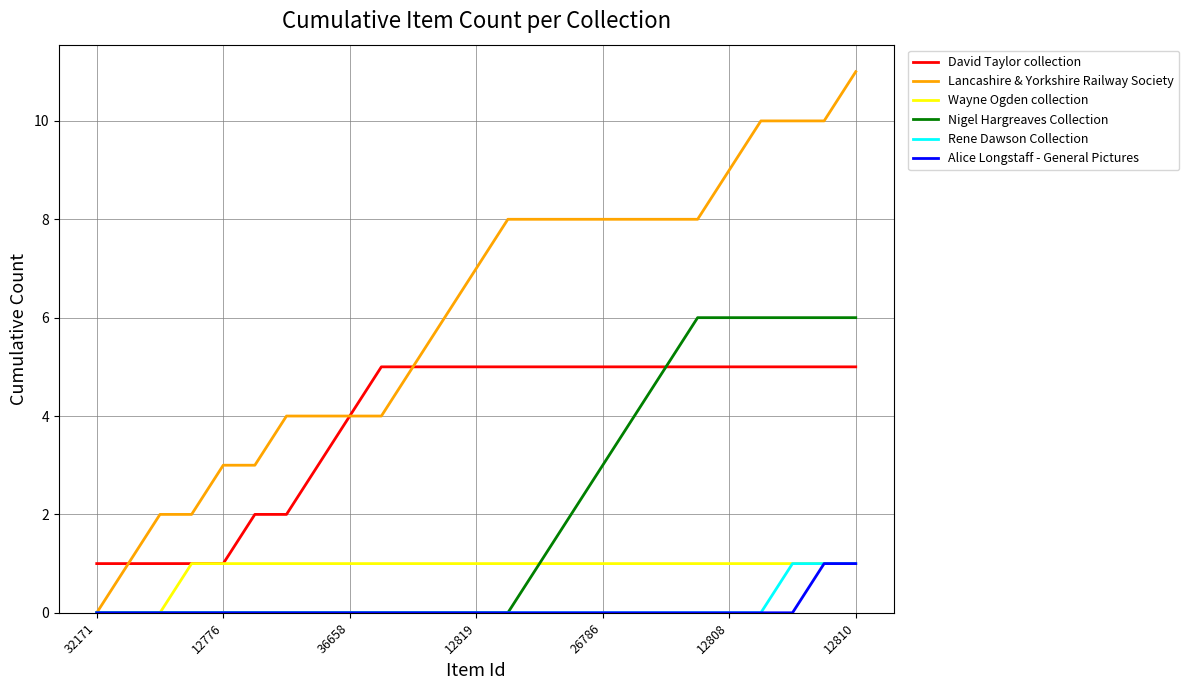

True or false: Rene Dawson Collection and David Taylor collection intersect in this chart.

False